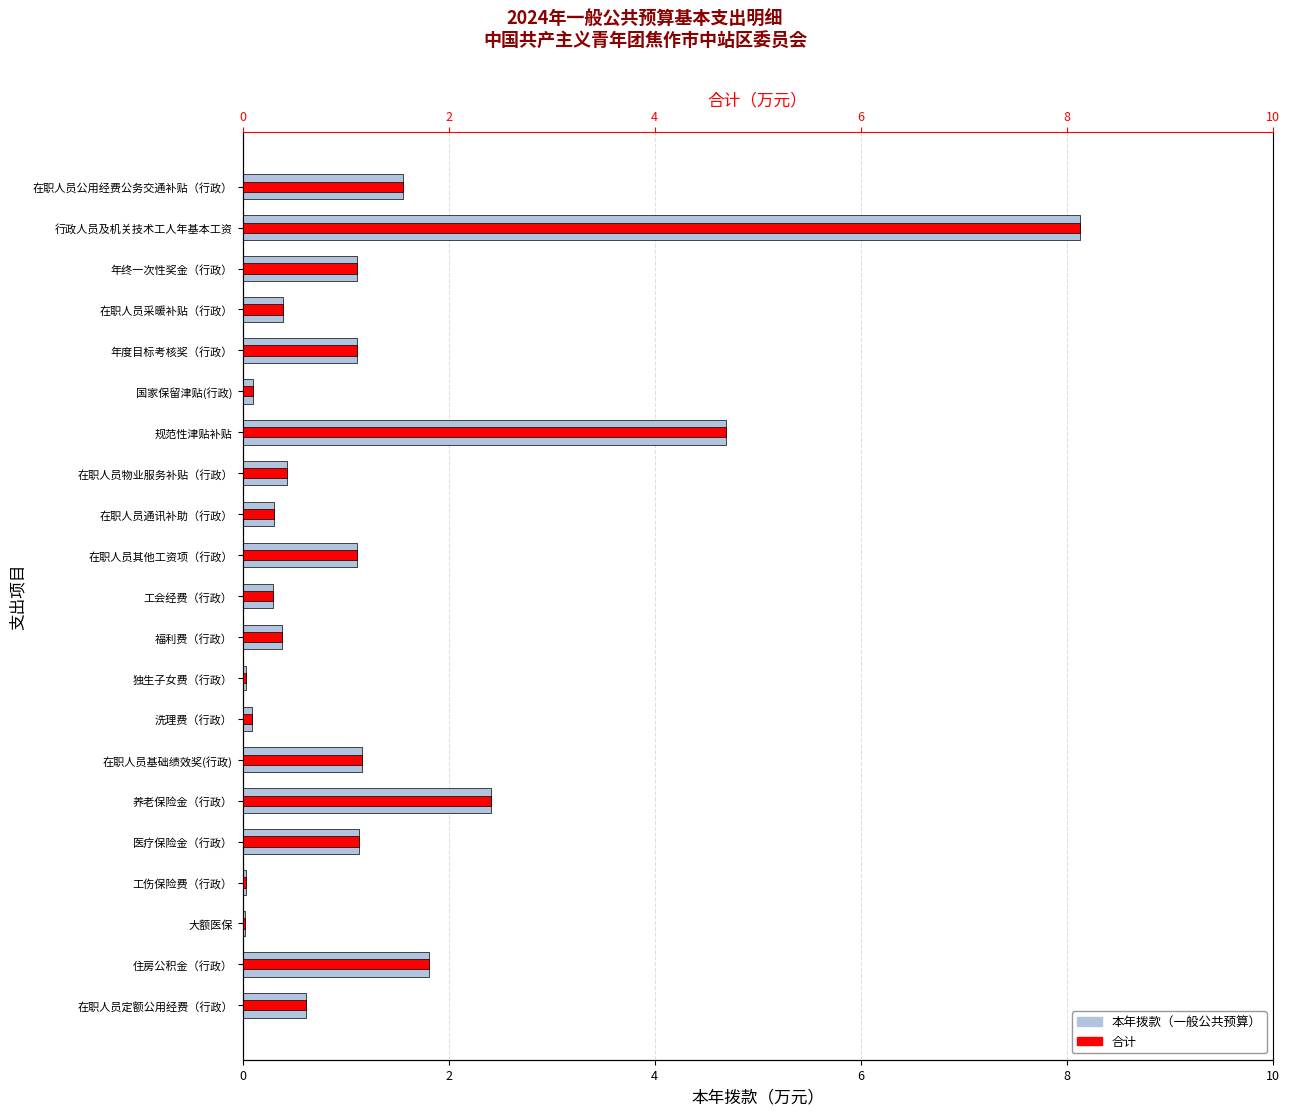

Is the value of 合计 at 在职人员通讯补助（行政） greater than the value of 本年拨款（一般公共预算） at 在职人员其他工资项（行政）?

No